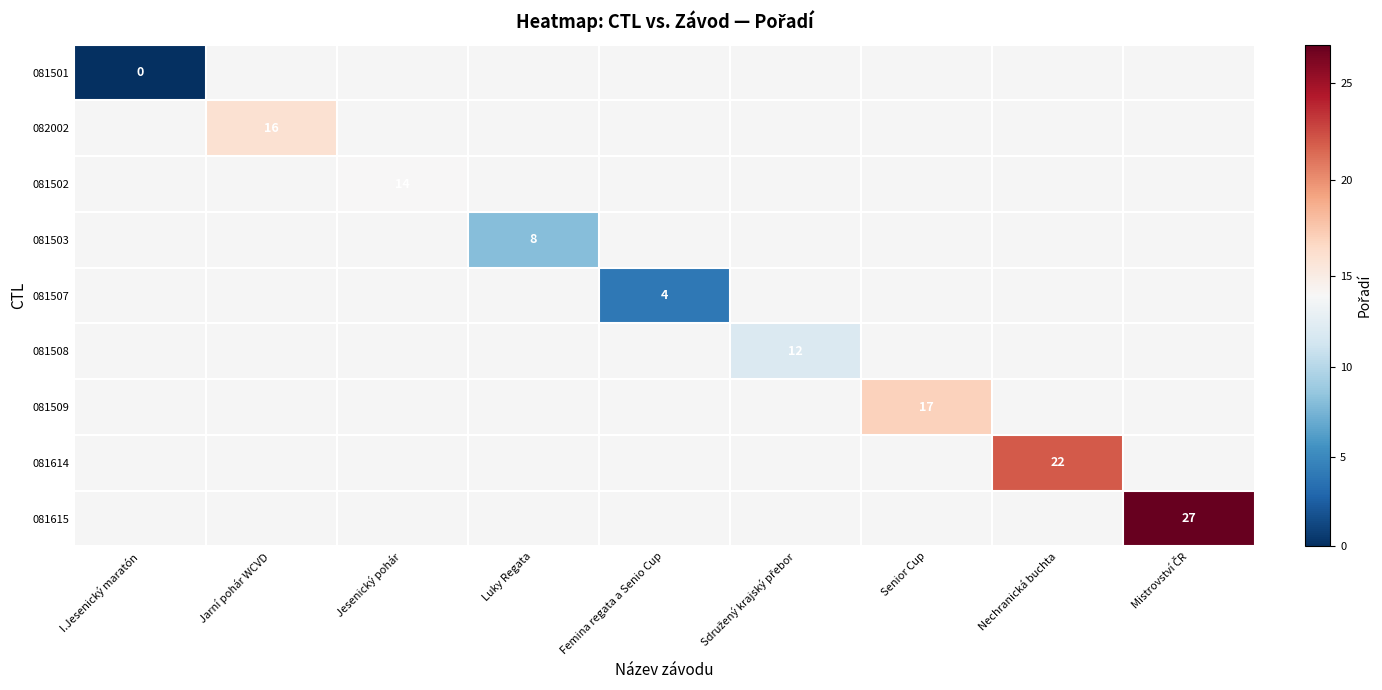

The value of 082002 at Jarní pohár WCVD is 16. True or false?

True